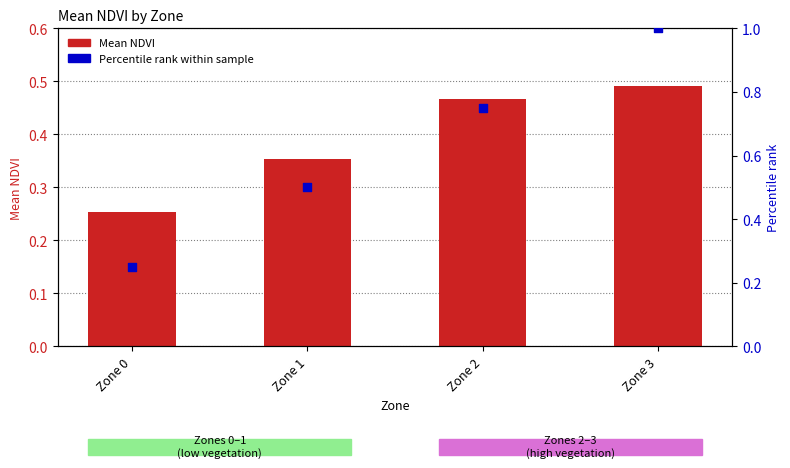

Is the value of Mean NDVI at Zone 1 greater than the value of Percentile rank within sample at Zone 1?

No